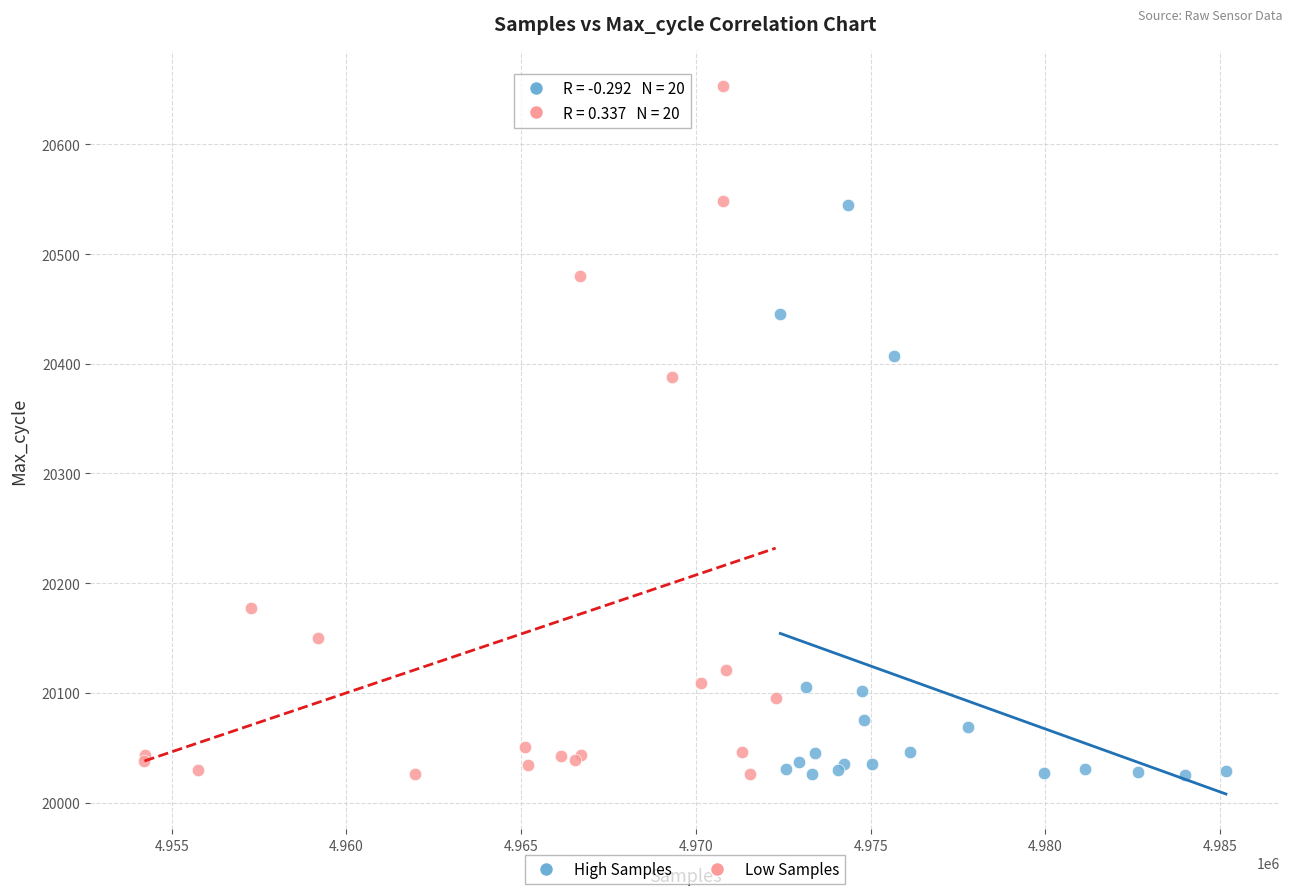

Which series has the widest spread of Y values?

Low Samples